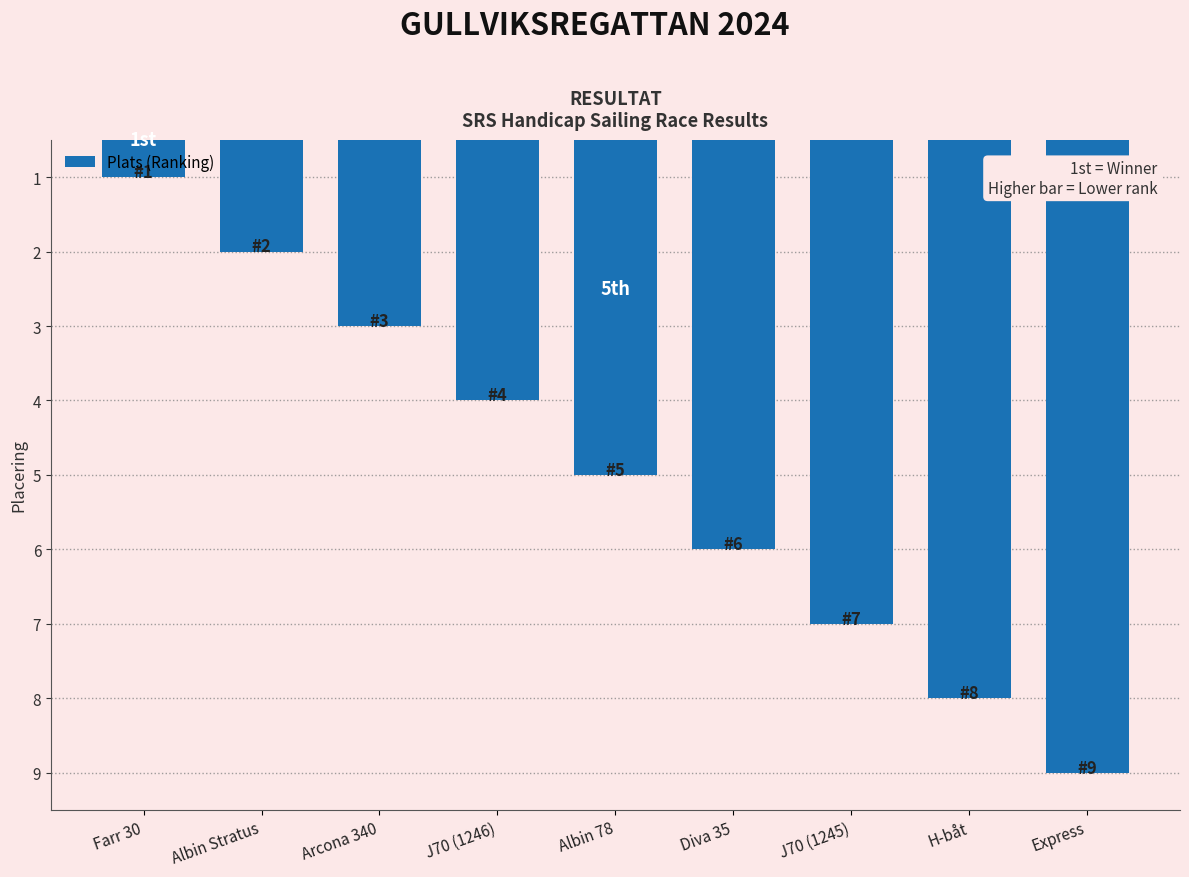

Count the values in the range 3 to 7.

5